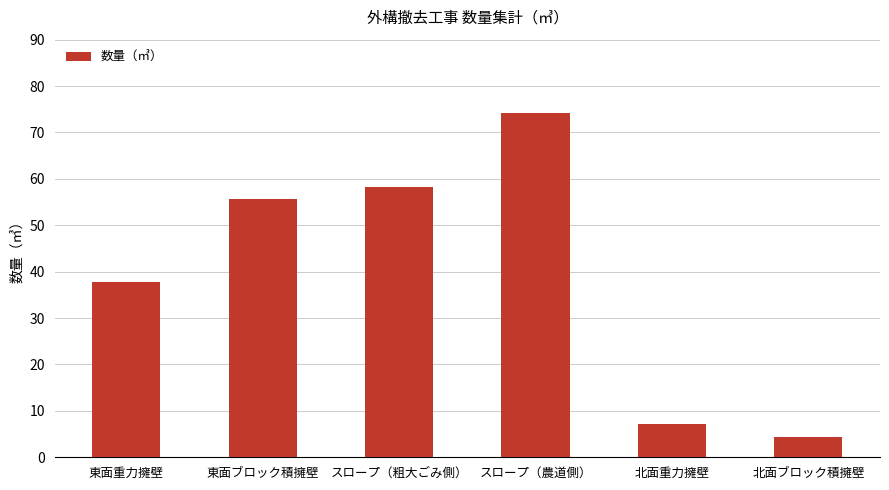

List the labels in order of value, largest first.

スロープ（農道側）, スロープ（粗大ごみ側）, 東面ブロック積擁壁, 東面重力擁壁, 北面重力擁壁, 北面ブロック積擁壁